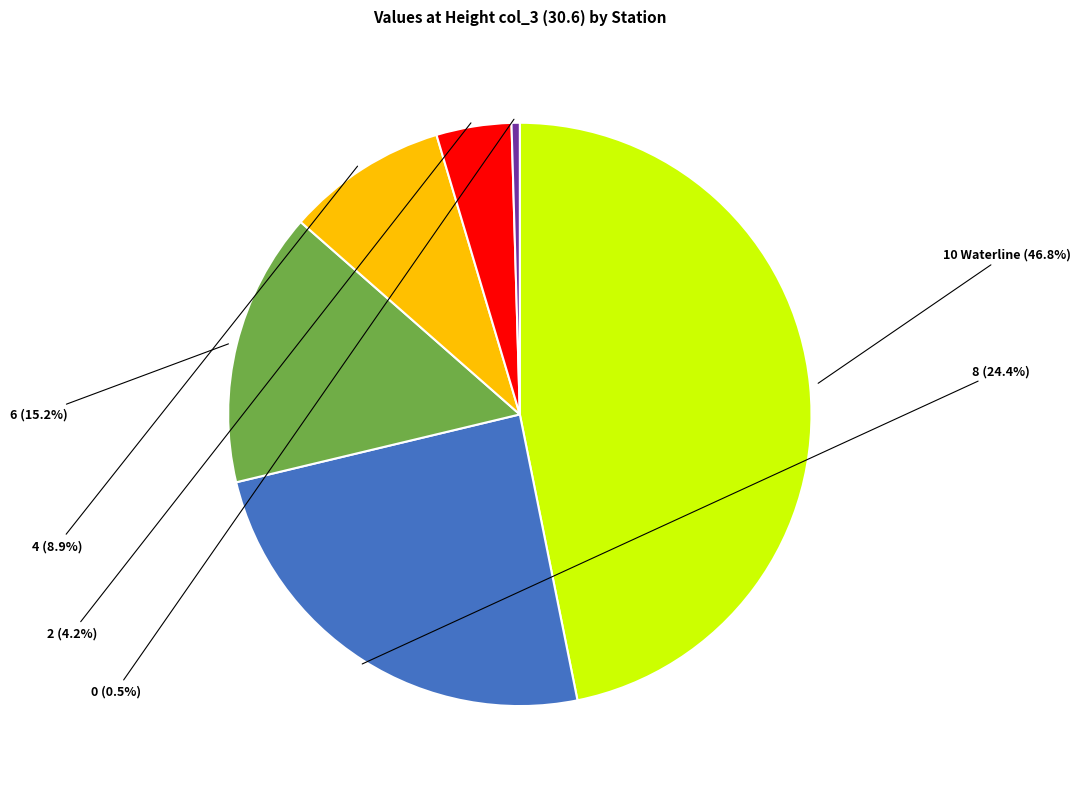

Is there any slice that represents more than half of the pie?

No